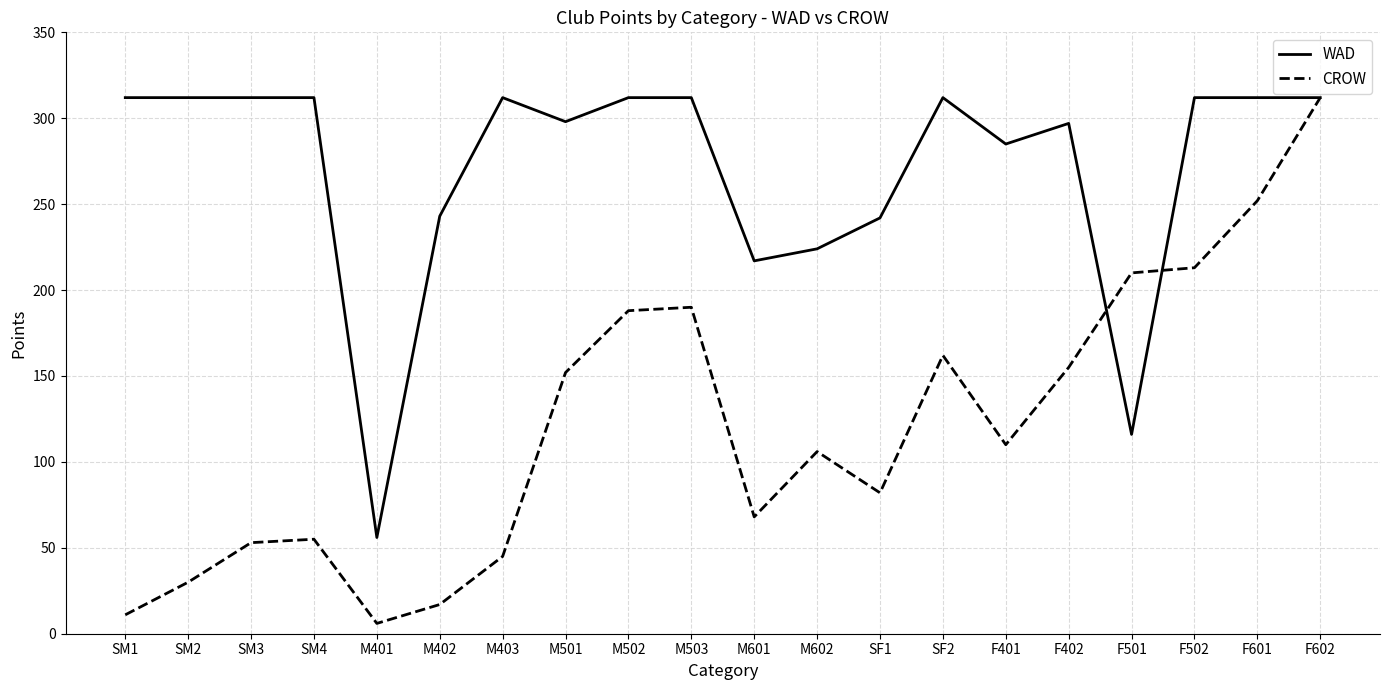

At how many categories does at least one series exceed 306?

11